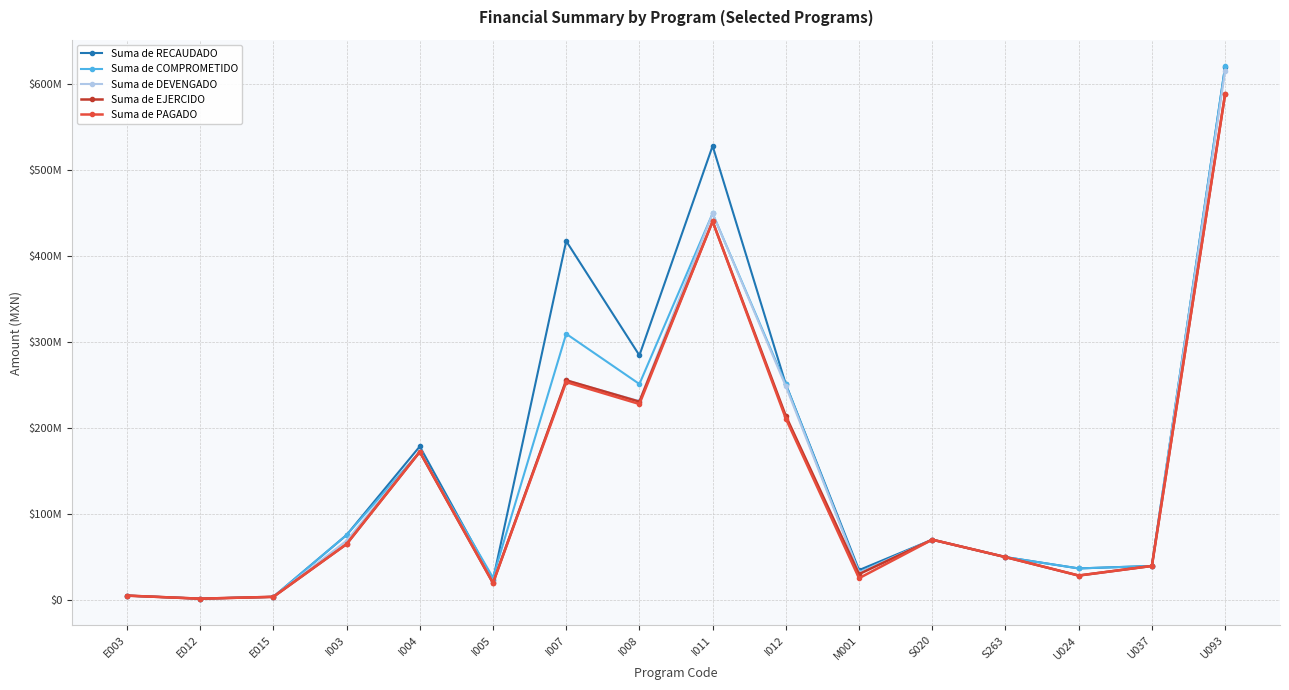

Where is Suma de COMPROMETIDO nearest to the value 310822041?

I007